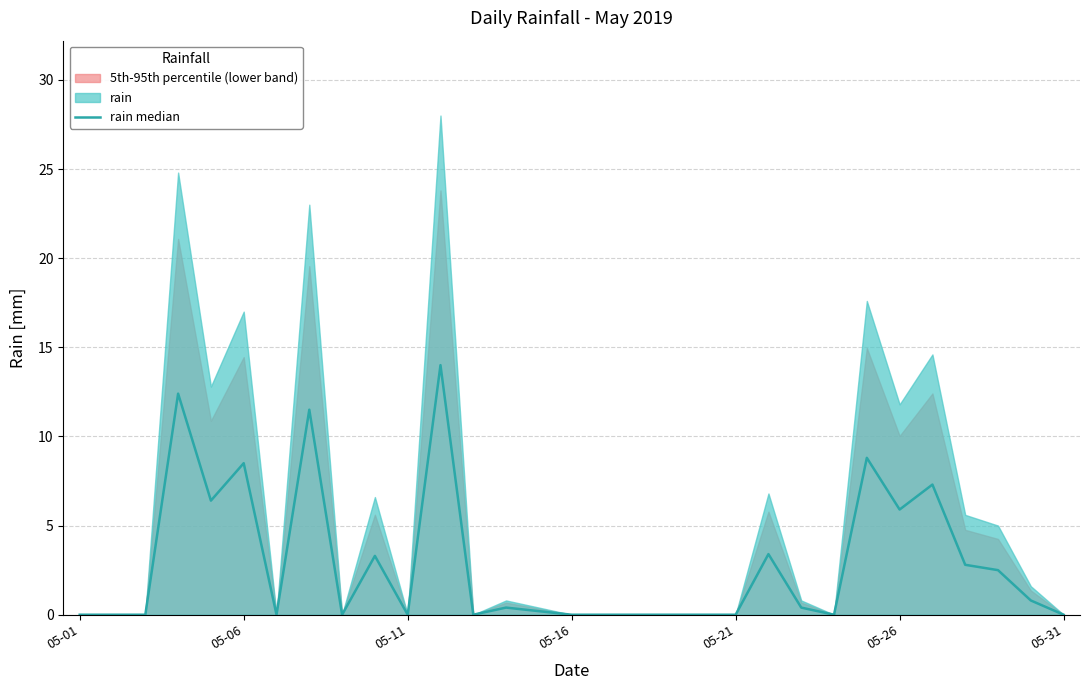

Does the chart display data point markers on the line(s)?

No